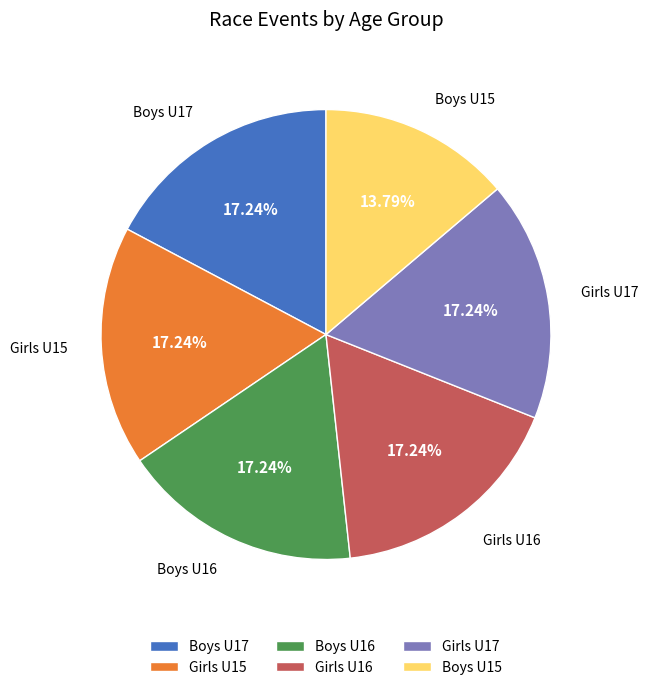

Count the number of slices in the pie.

6